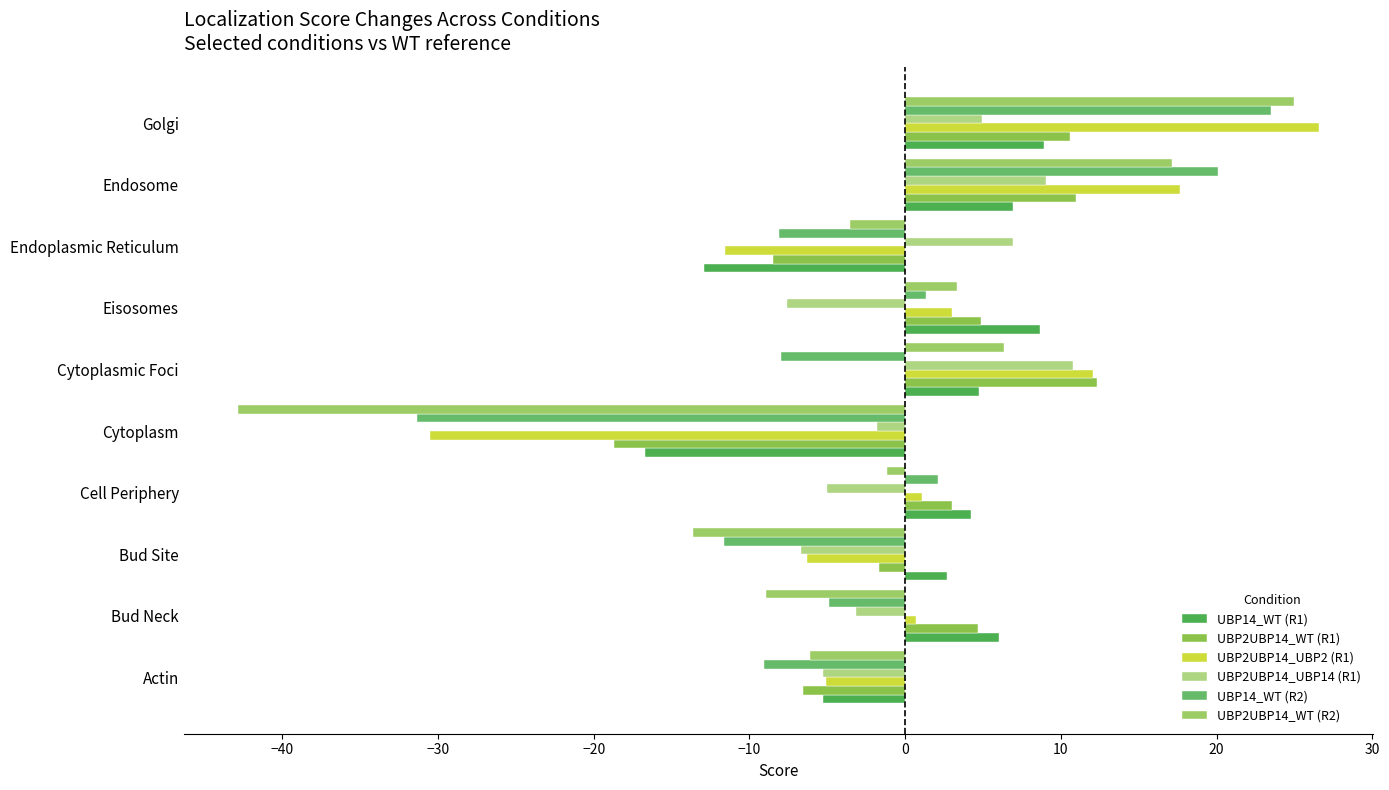

How many values in UBP14_WT (R1) are below zero?

3